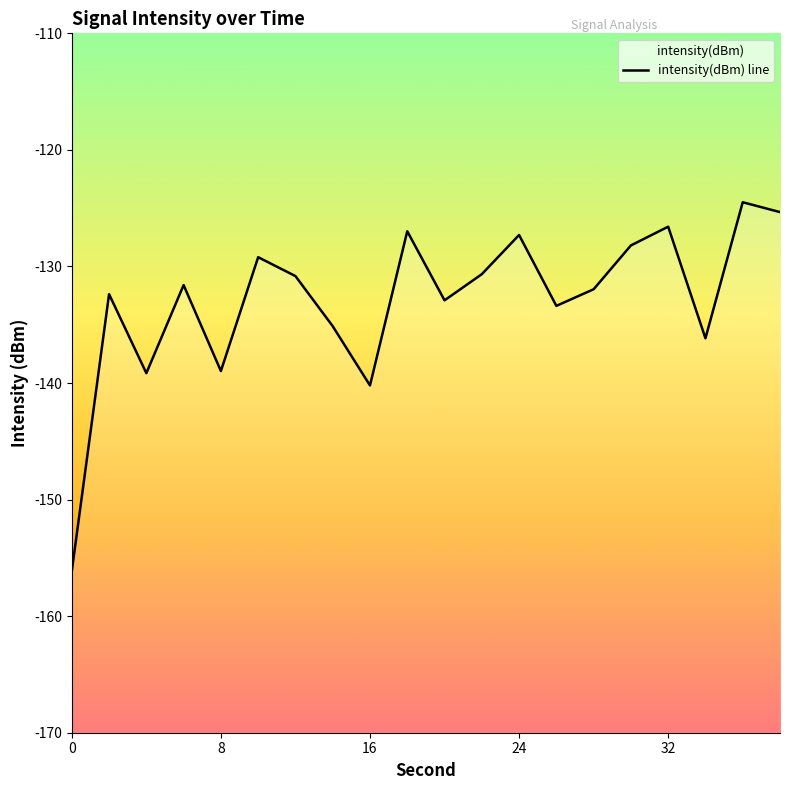

True or false: there are more than 1 points higher than both neighbors.

True